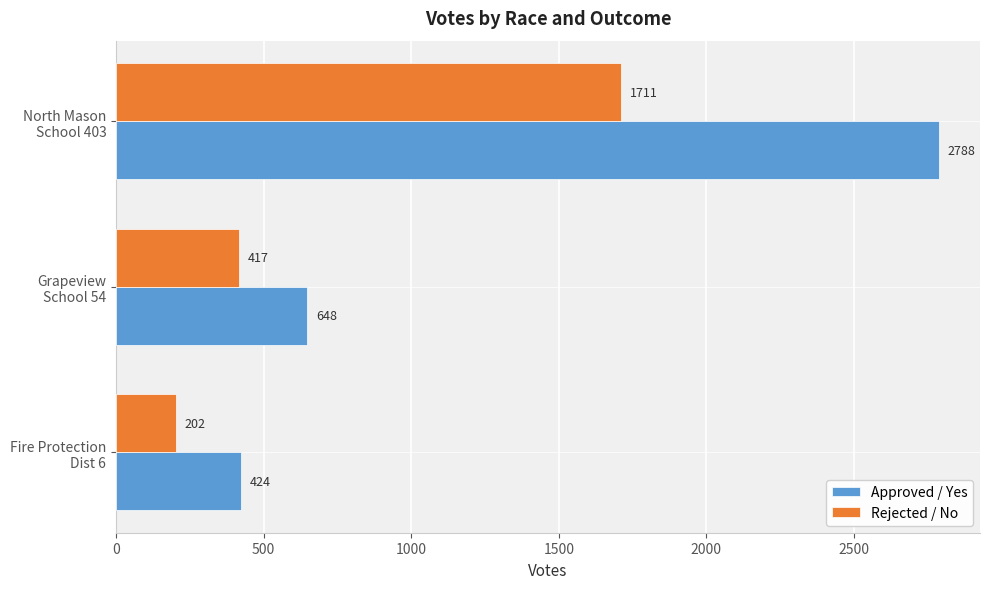

What is the average value of the Rejected / No series?

777